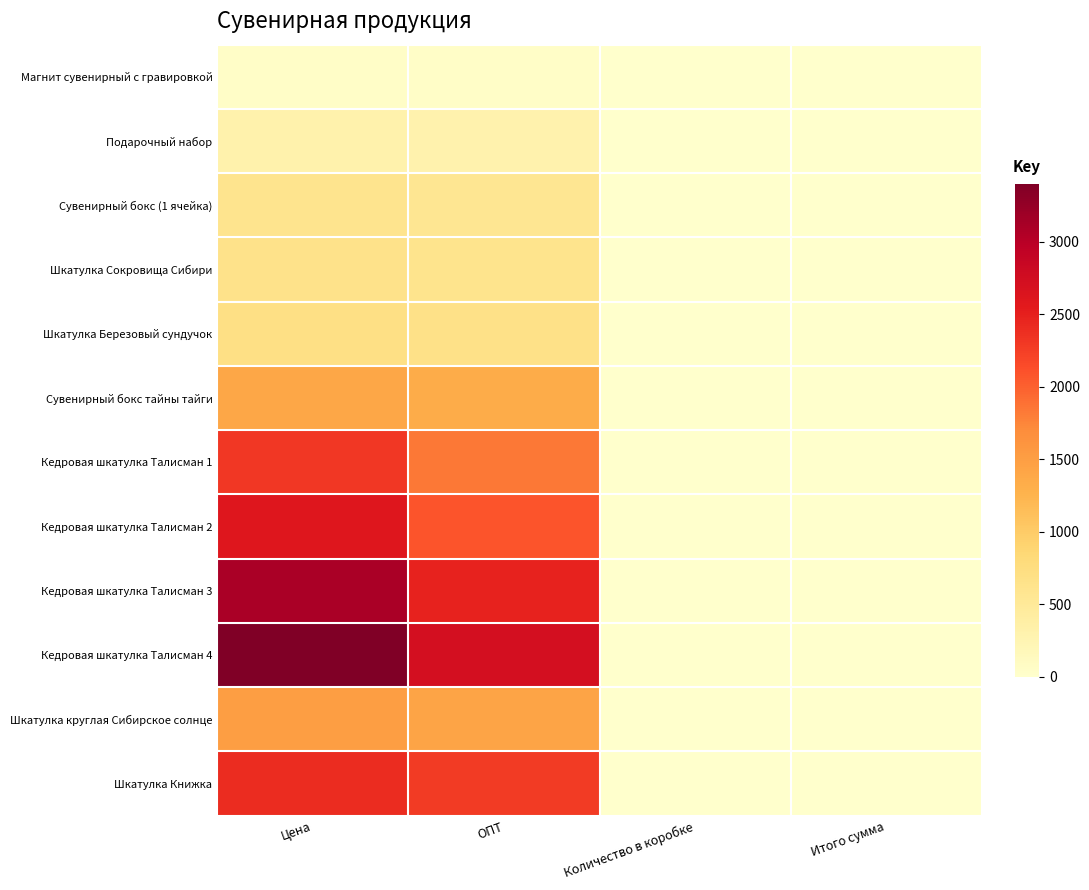

Which category has the highest value across all series?

Цена